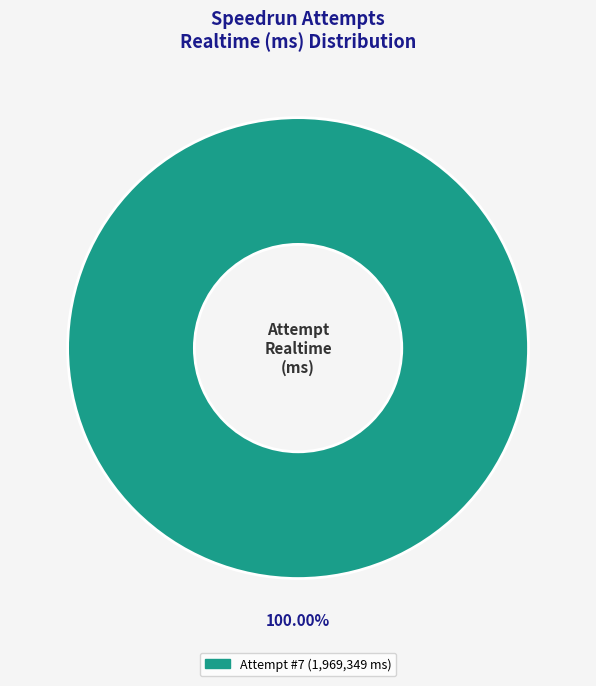

Is there a majority slice in this chart?

Yes